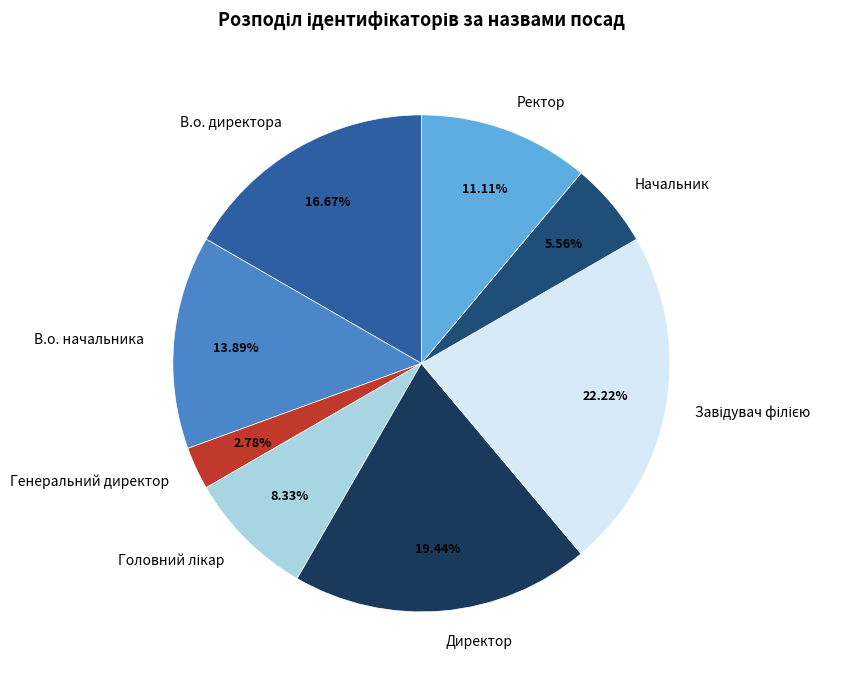

Which slice is the smallest?

Генеральний директор